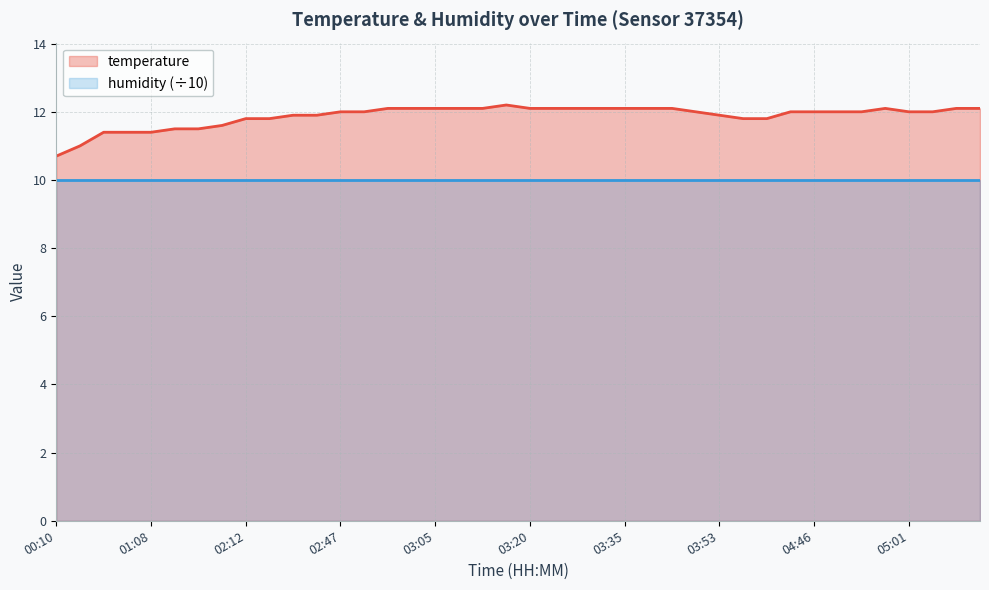

Which category has the highest value across all series?

03:17